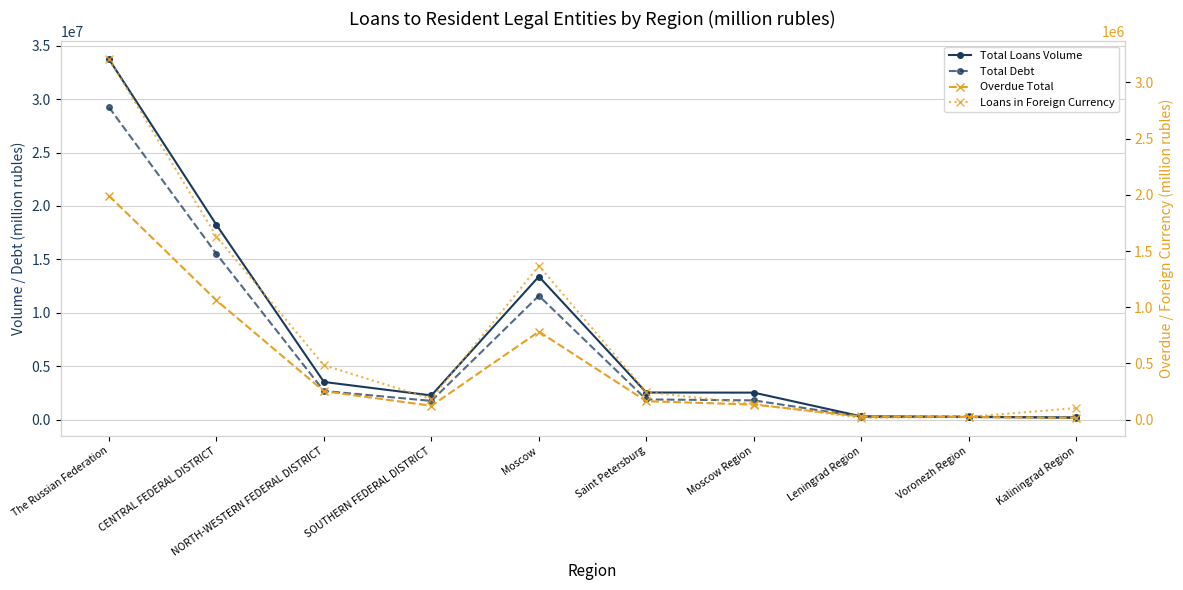

The Total Debt series shows 471977 at Voronezh Region. True or false?

False